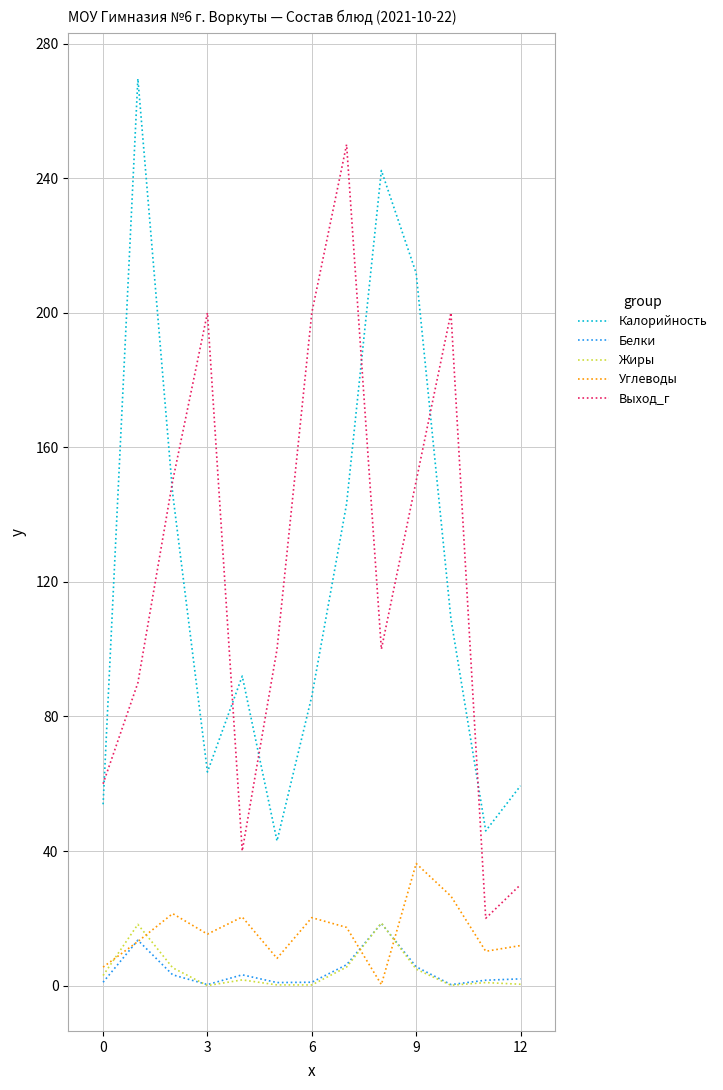

What is the maximum value for Выход_г?

250.0